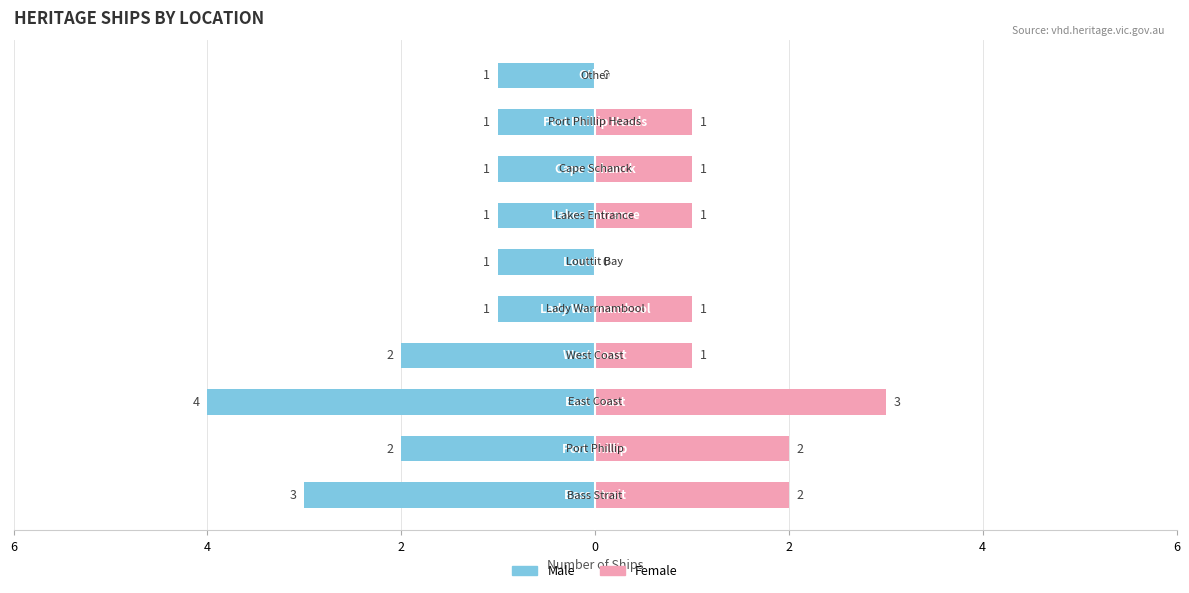

What is the sum of all Female values?

12